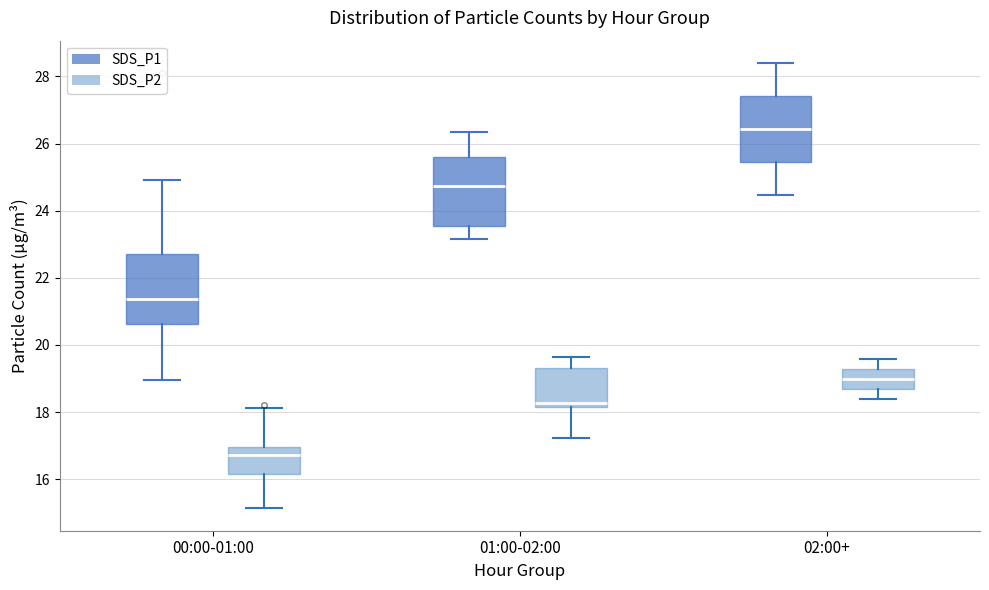

Where does the upper whisker of the box for 01:00-02:00 (SDS_P1) end on the y-axis? The values are not printed on the chart, so give them approximately, as read against the axis.

26.4